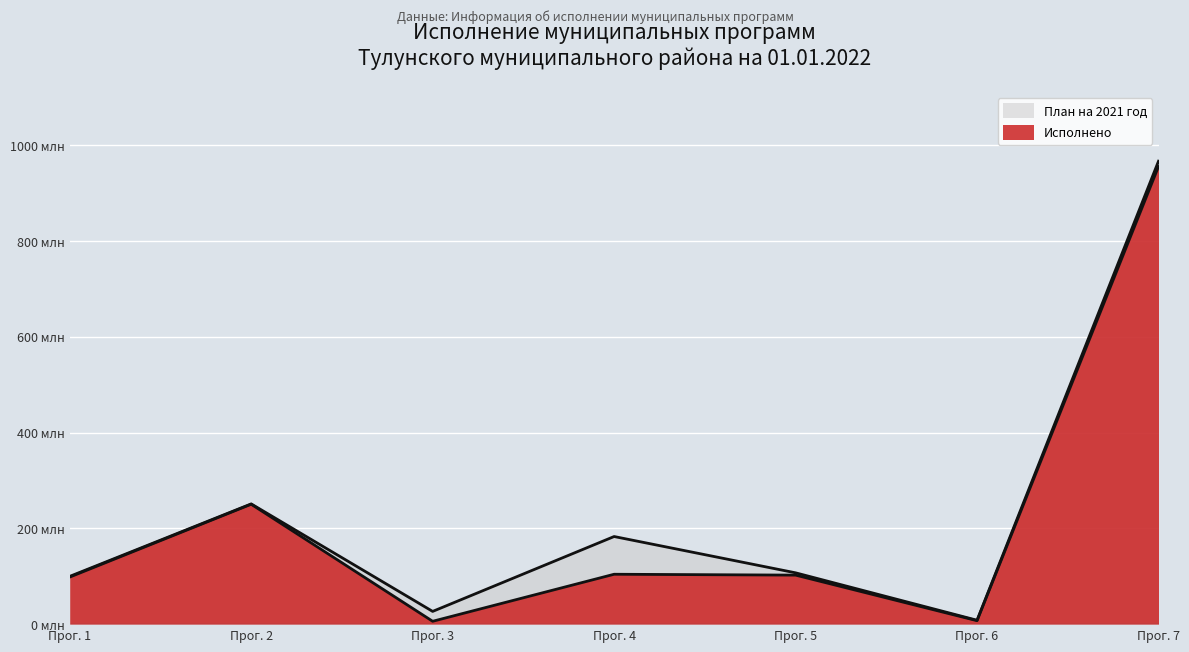

Is it true that План на 2021 год equals 12.6 at Прог. 6?

False